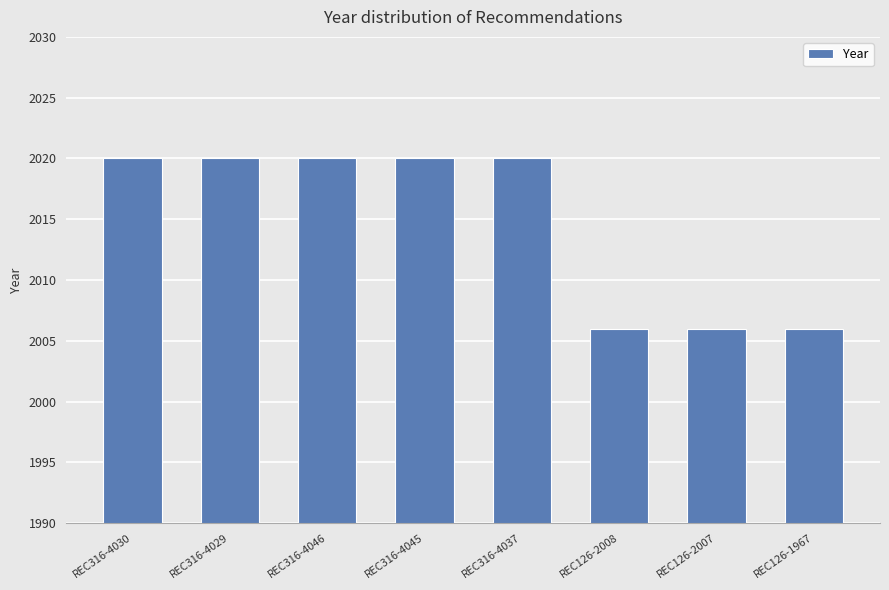

How many data points does each series have?

8